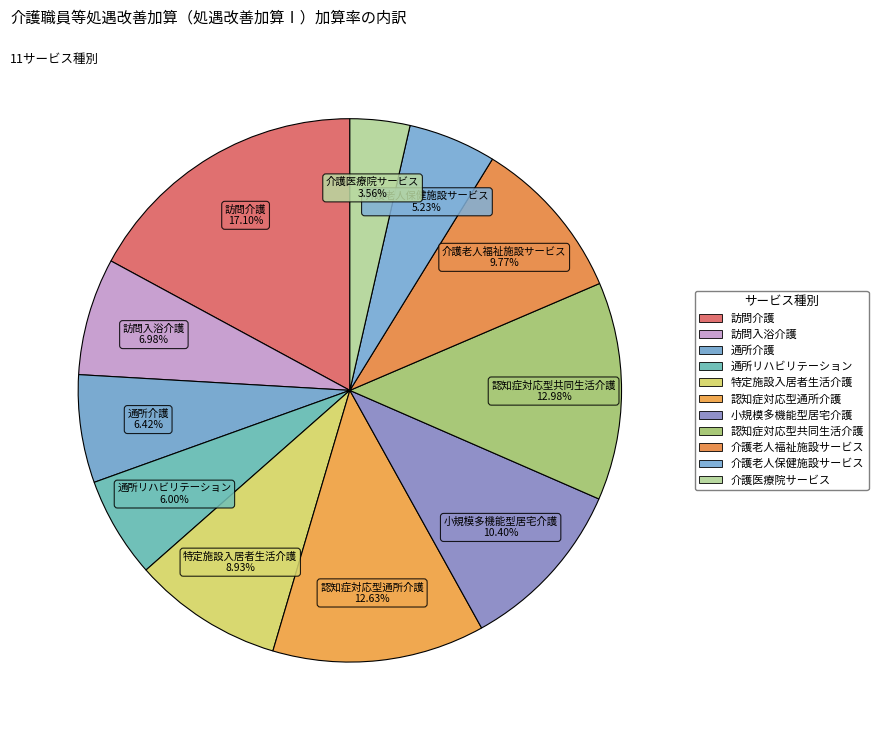

Which category has the smallest portion of the pie?

介護医療院サービス